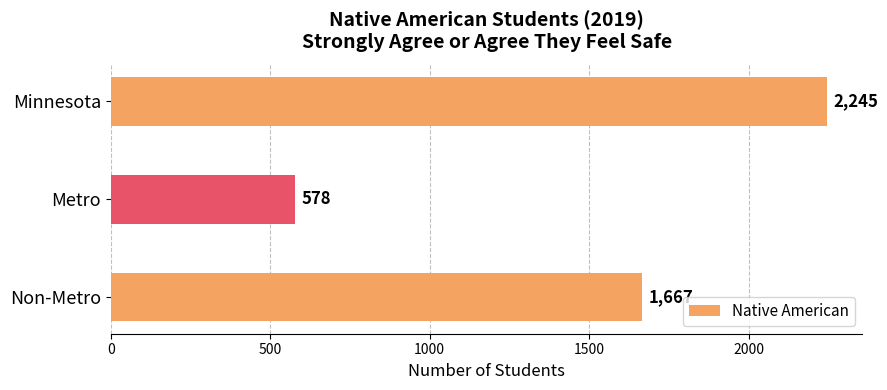

True or false: the data shows 1667 at Non-Metro.

True